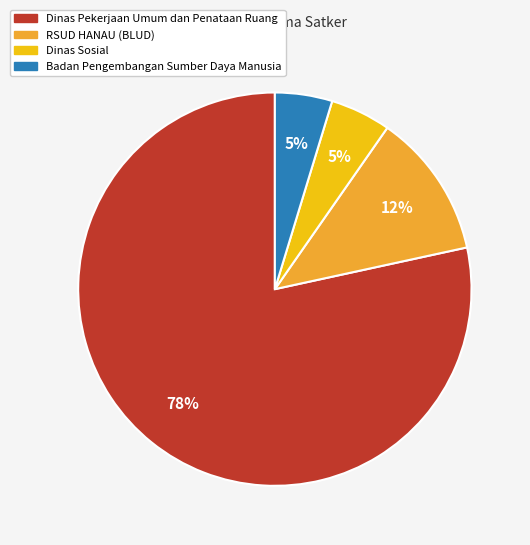

How many segments does this pie chart have?

4